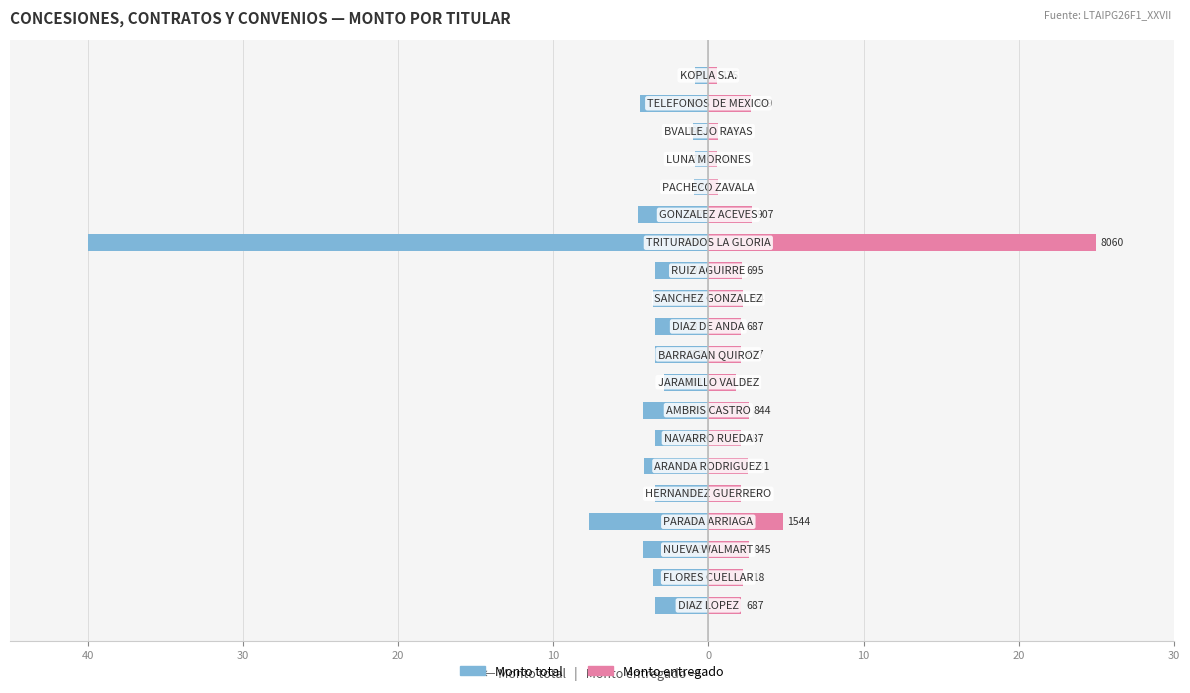

What are all the series names shown in the legend?

Monto total, Monto entregado